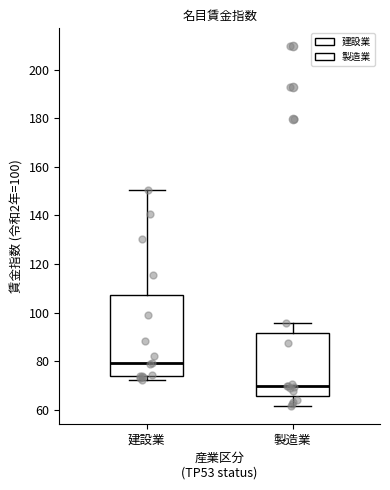

Which box is the tallest, from its lower edge to its upper edge?

建設業